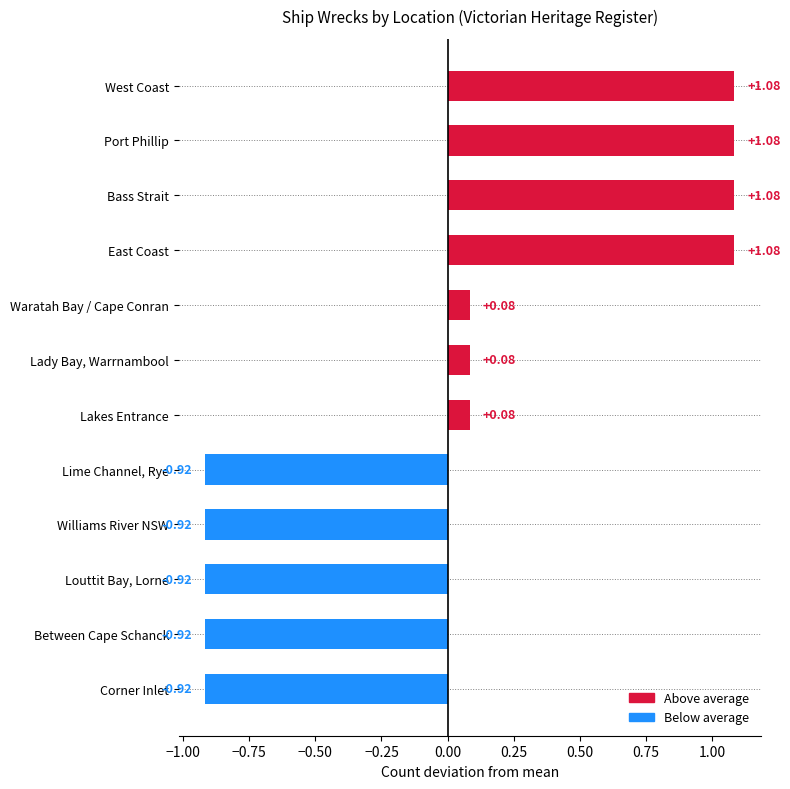

Are the bars grouped side by side (vs. stacked)?

No